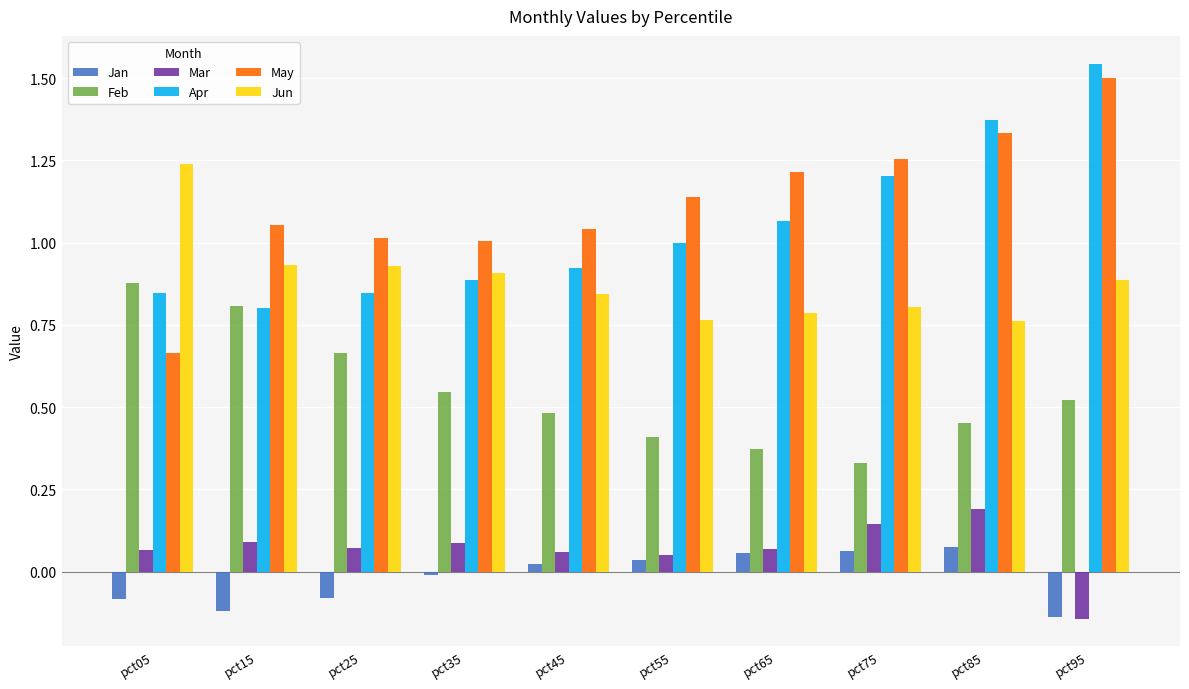

Which series has the largest range (max minus min)?

May